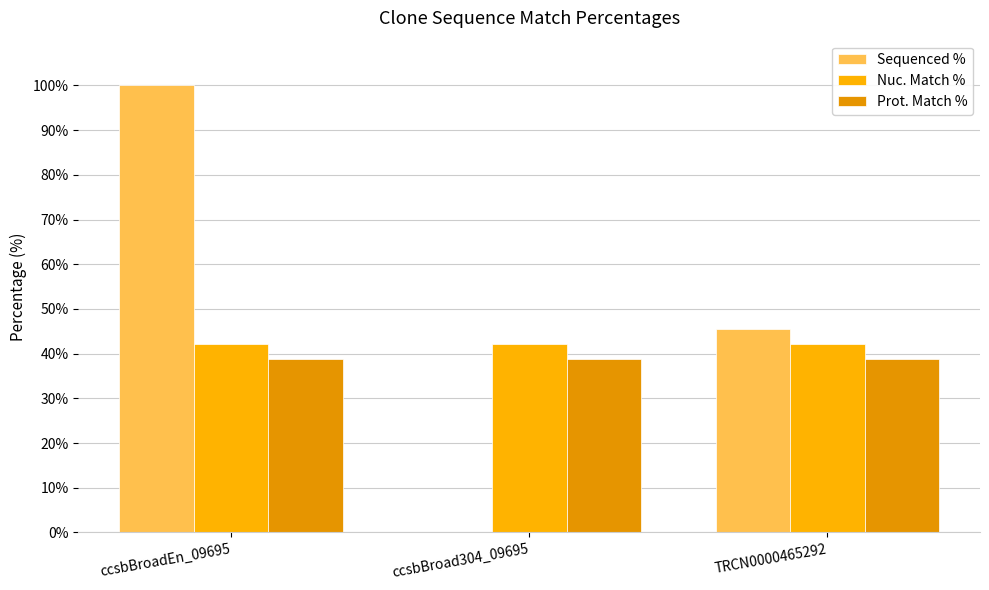

True or false: Sequenced % has a value of -68.1 at ccsbBroad304_09695.

False